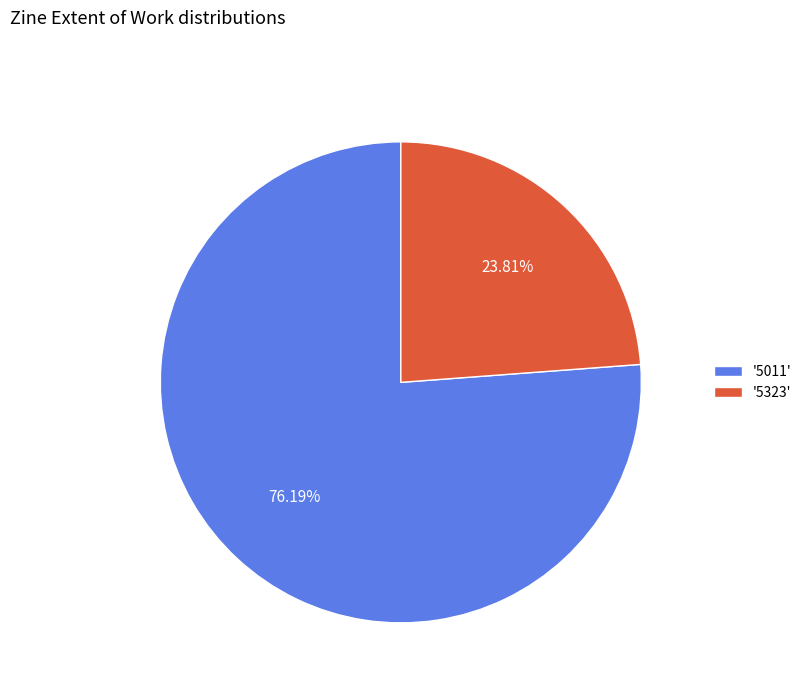

What is the ratio of the value at '5011' to the value at '5323'?

3.2